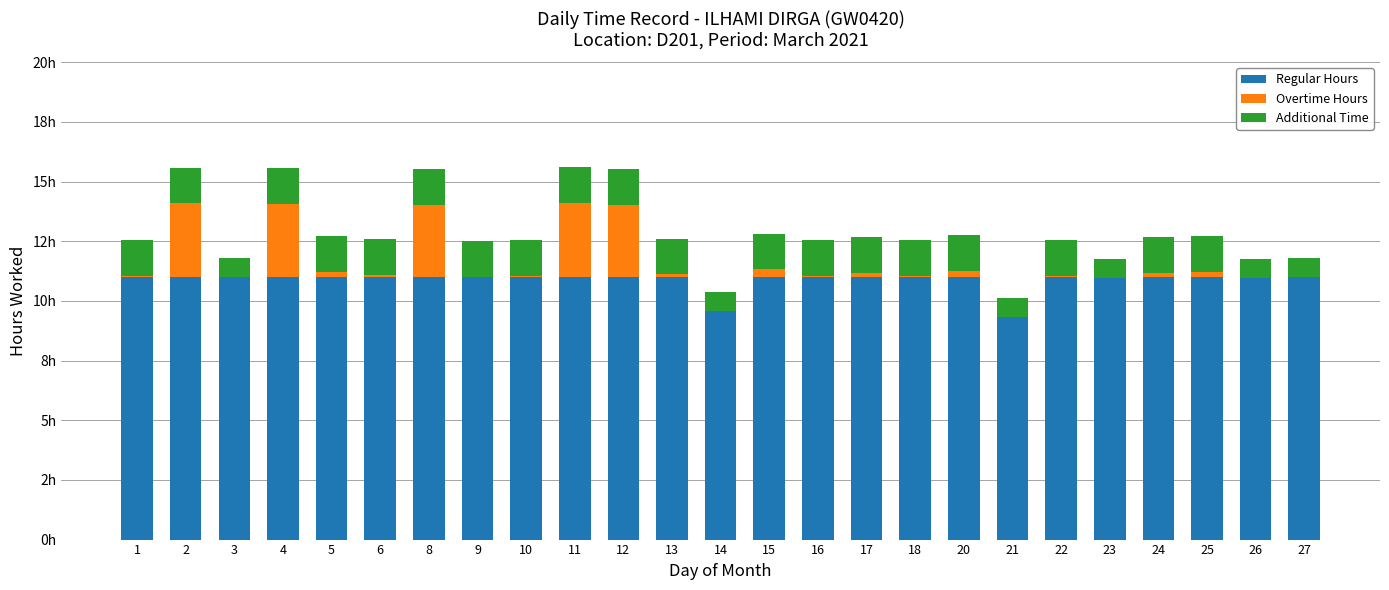

Between 10 and 24, which is larger?

10